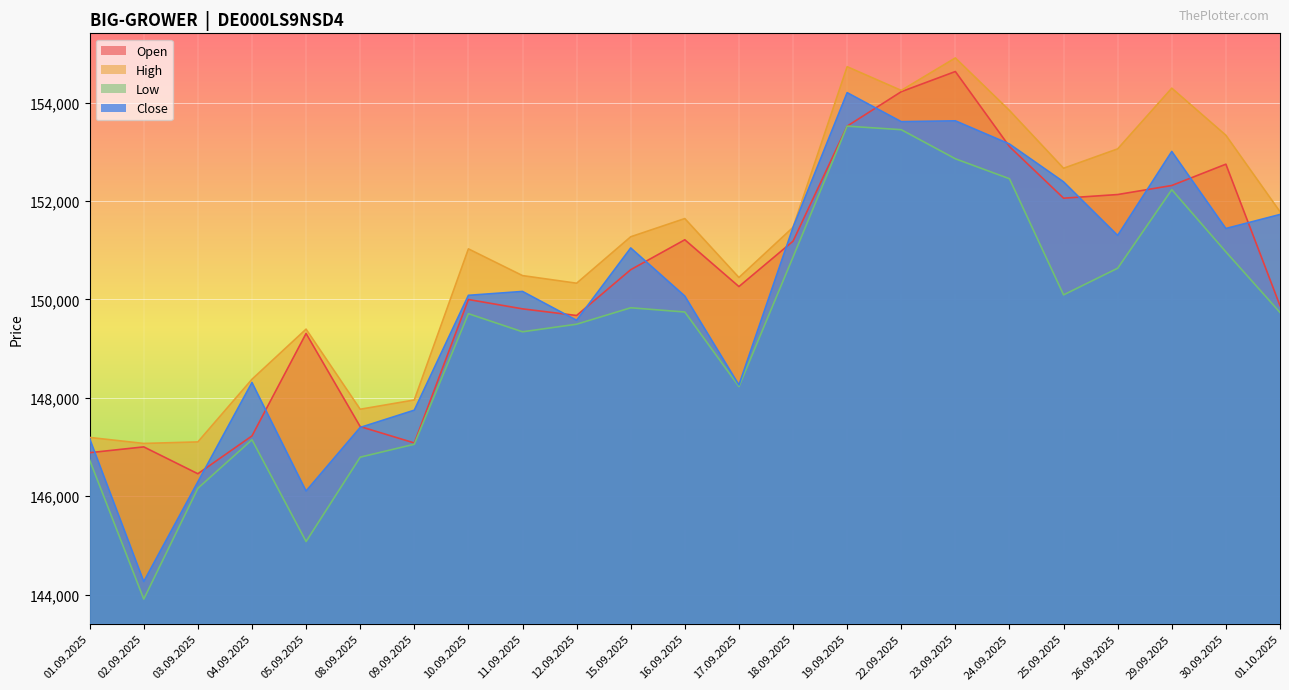

What is the spread (max minus min) of values at 05.09.2025?

4316